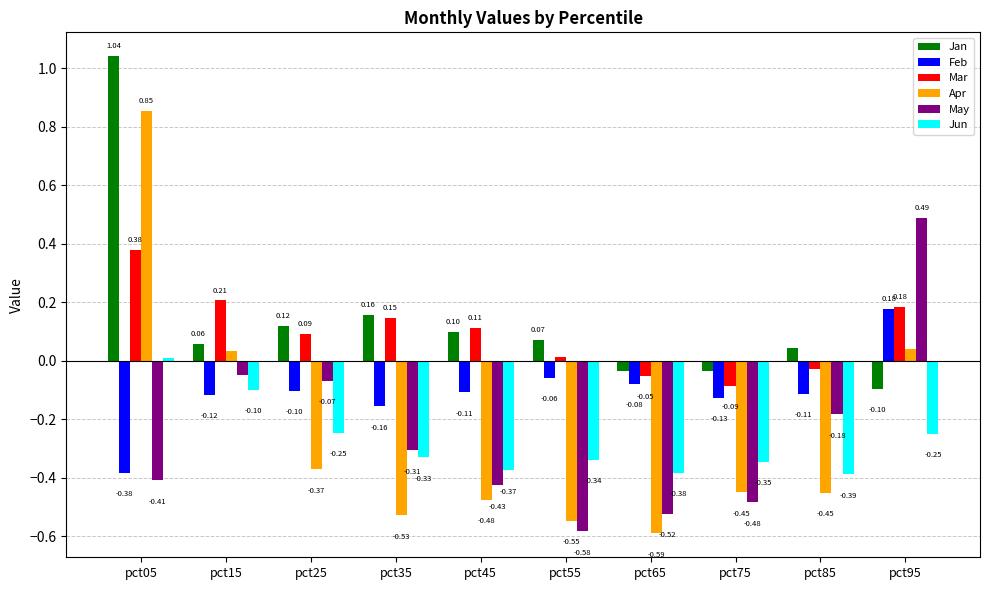

Does the chart contain any negative values?

Yes